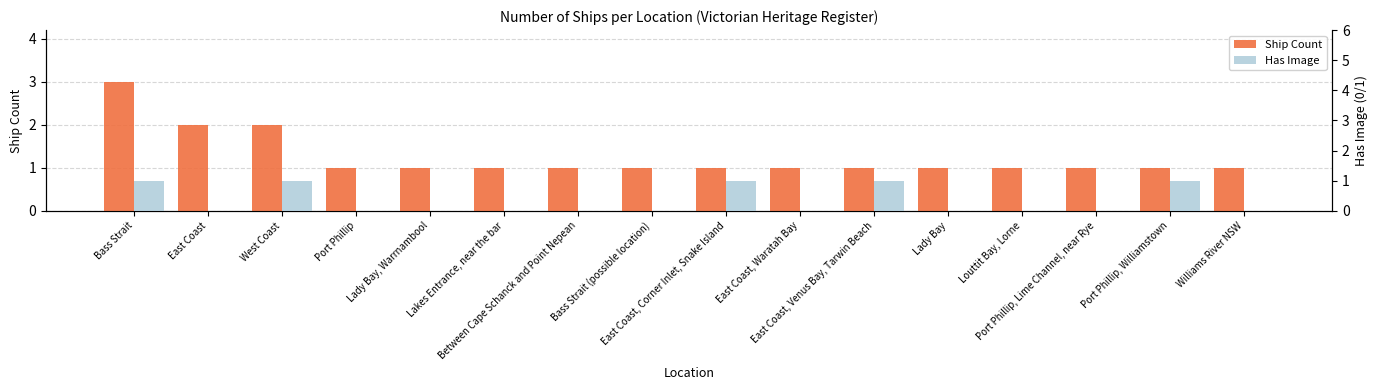

What is the spread (max minus min) of values at Bass Strait (possible location)?

1